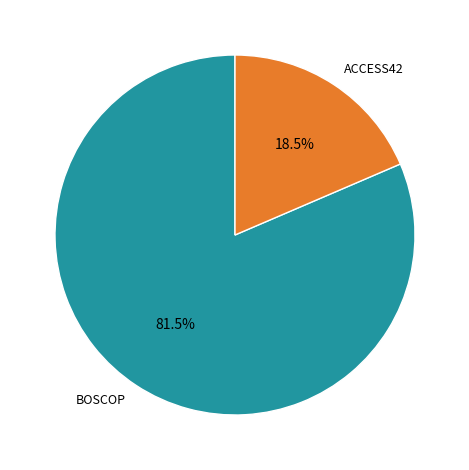

Is there a majority slice in this chart?

Yes